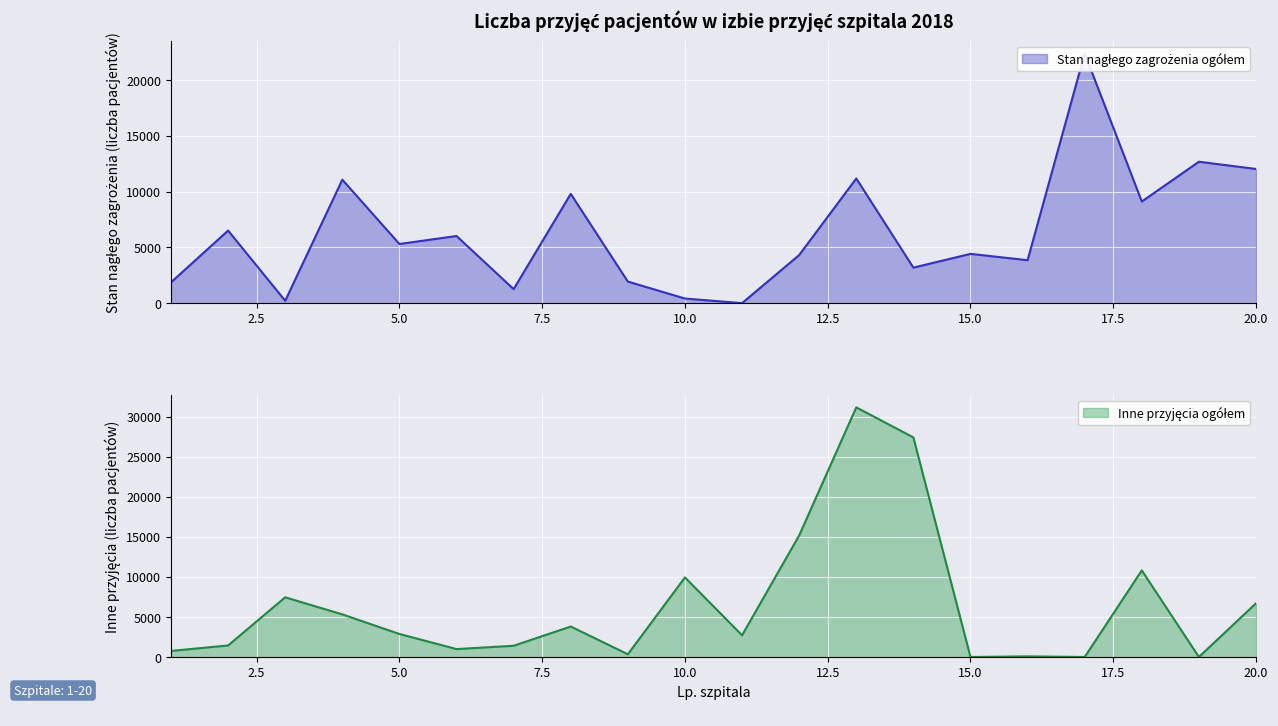

What is the total value across all series at 15?

4416